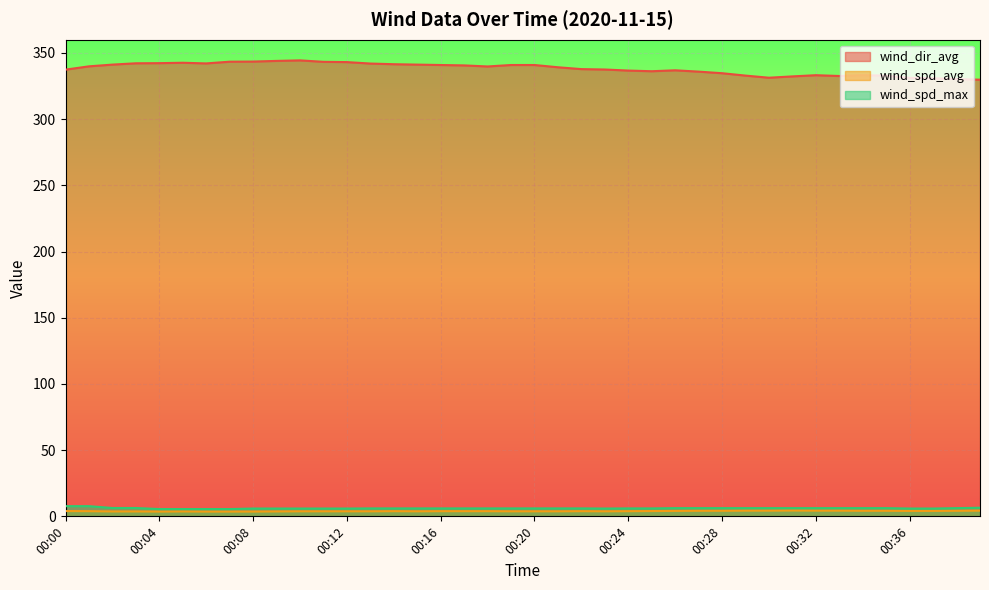

What is the difference between the second highest and second lowest values in the wind_dir_avg series?

13.7